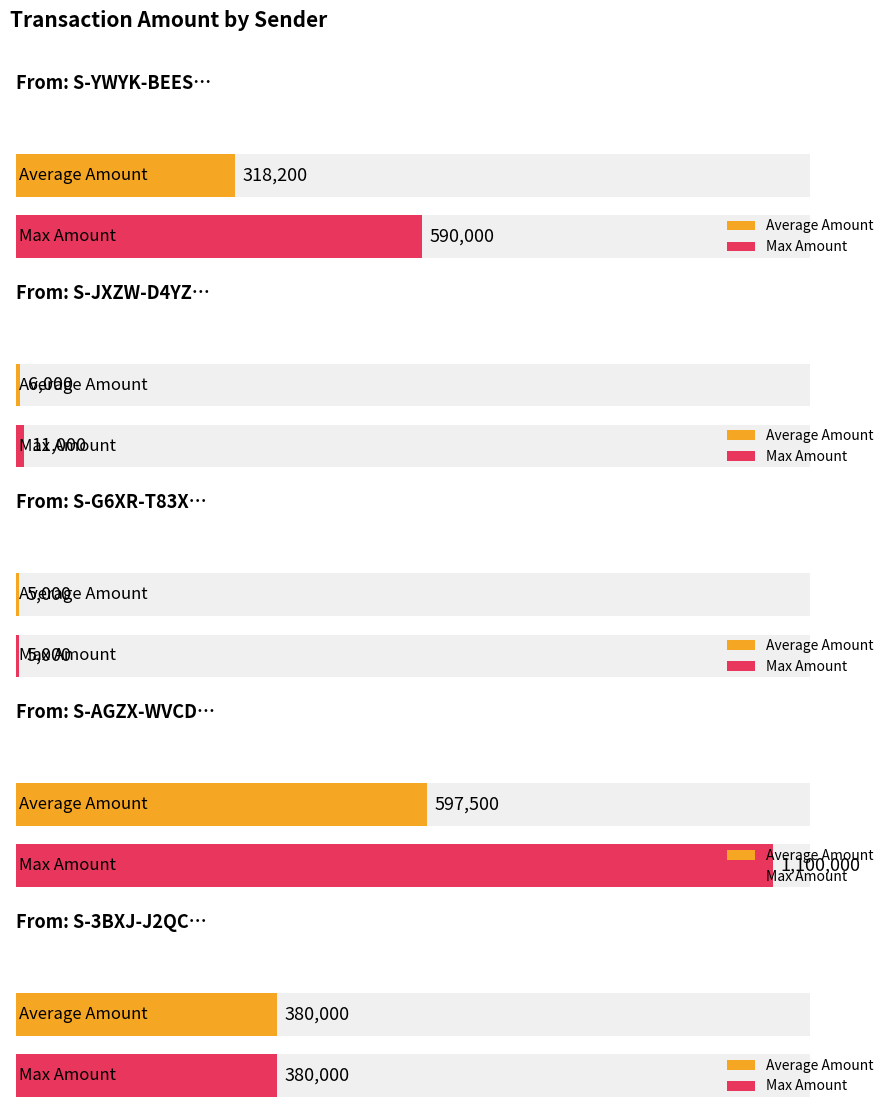

Between S-YWYK-BEES-BKAZ-8F5B2 and S-G6XR-T83X-FS9W-E3Q6M, which is larger?

S-YWYK-BEES-BKAZ-8F5B2